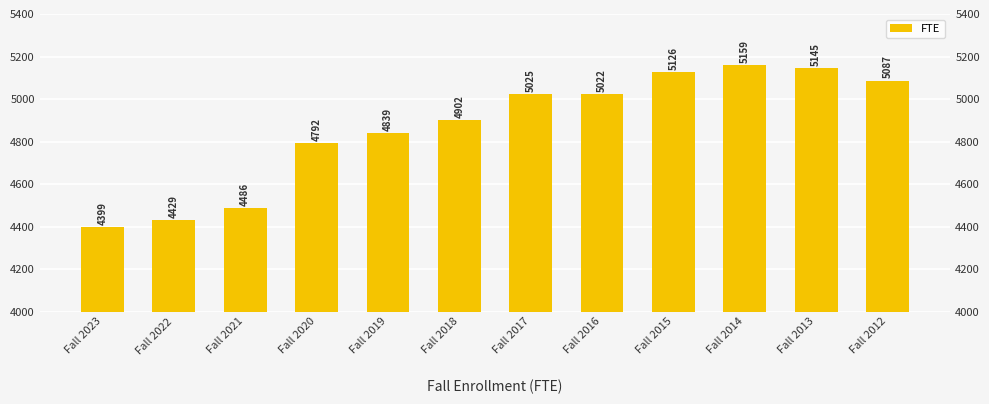

What is the value of the 1st bar from the left?

4399